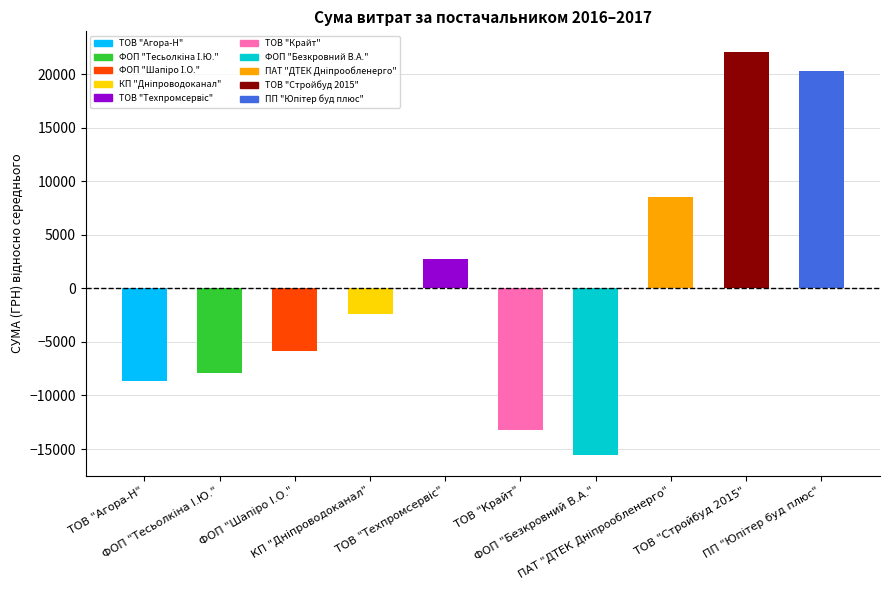

What is the minimum value shown in the chart?

-15599.3